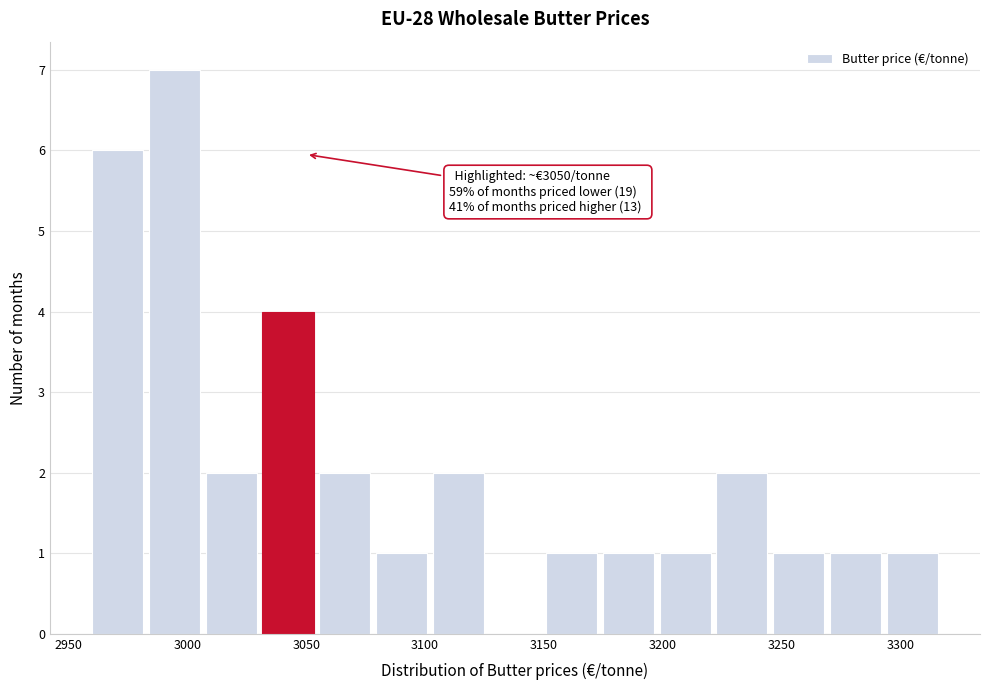

Over which range of the x-axis is the bar tallest?

2985 to 3010